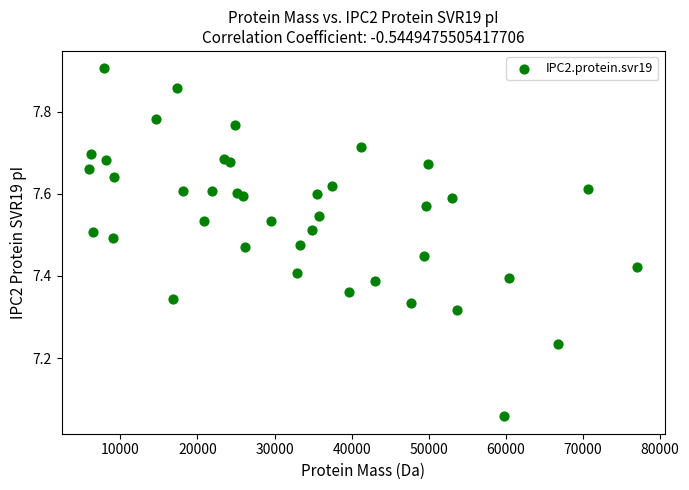

What is the range of X values (max minus min)?

71079.1